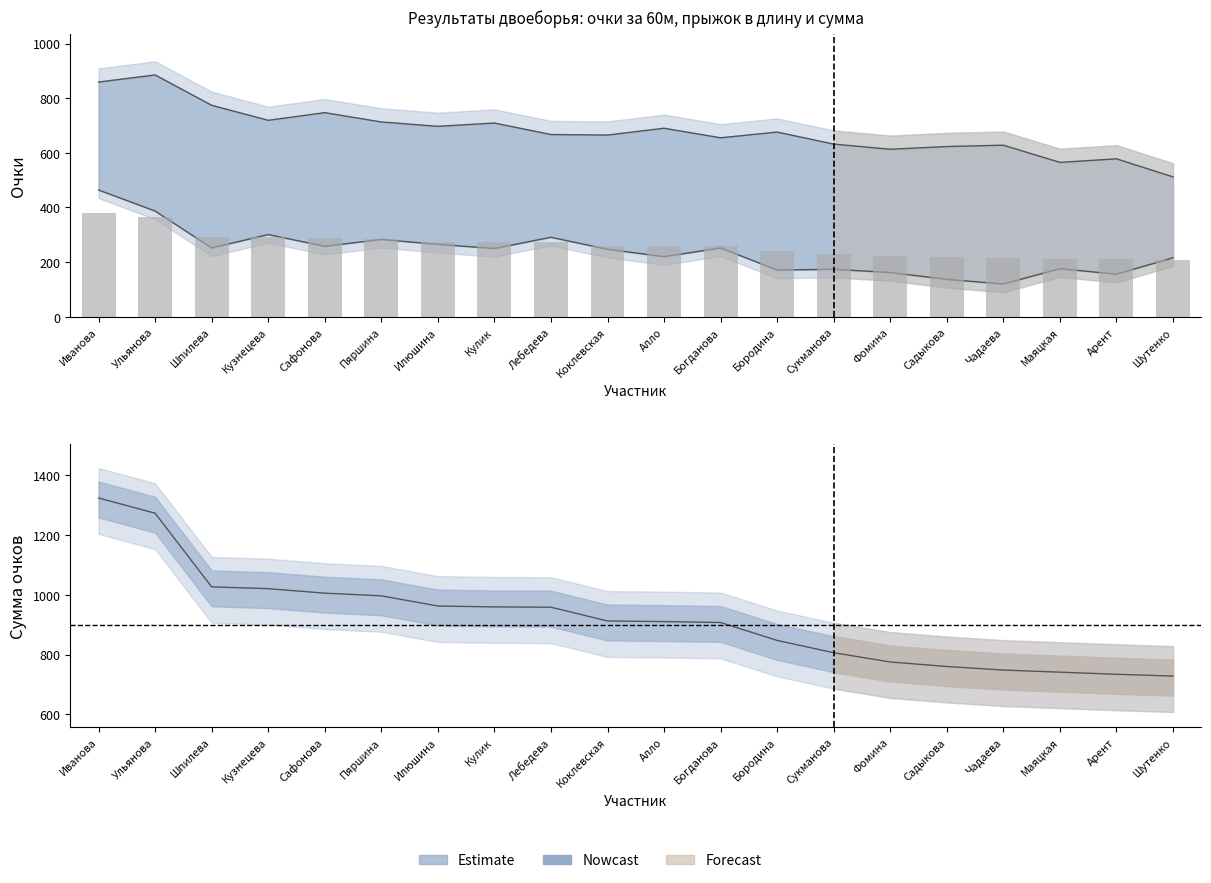

The value at Бородина is 160.6. True or false?

False